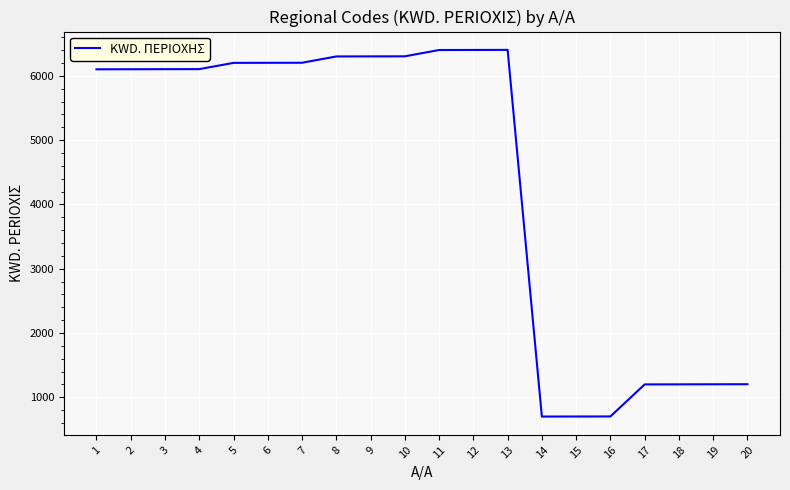

The value at 11 is 6401. True or false?

True